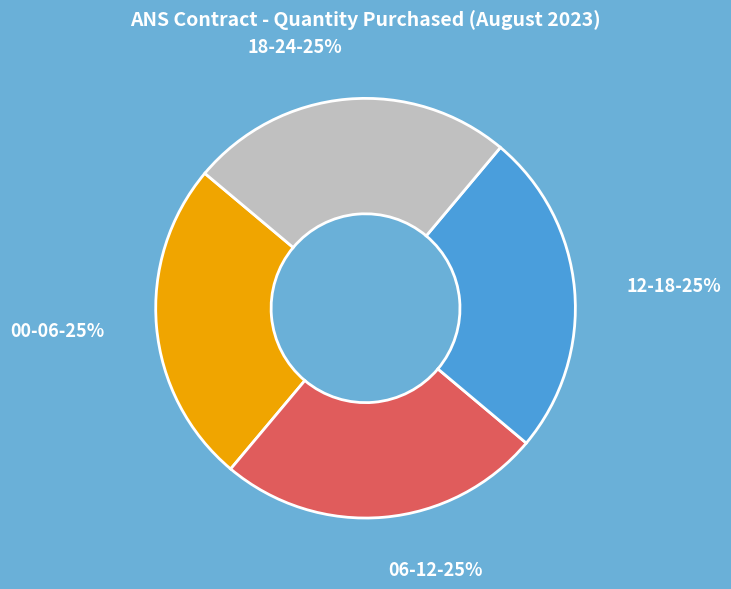

What is the ratio of the value at 12-18 to the value at 00-06?

1.0